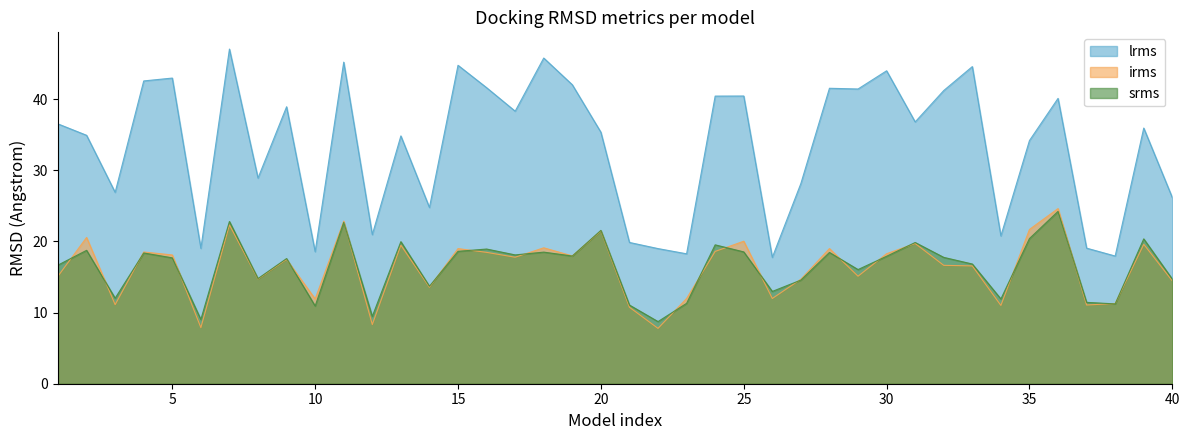

How many lines are shown in the chart?

3